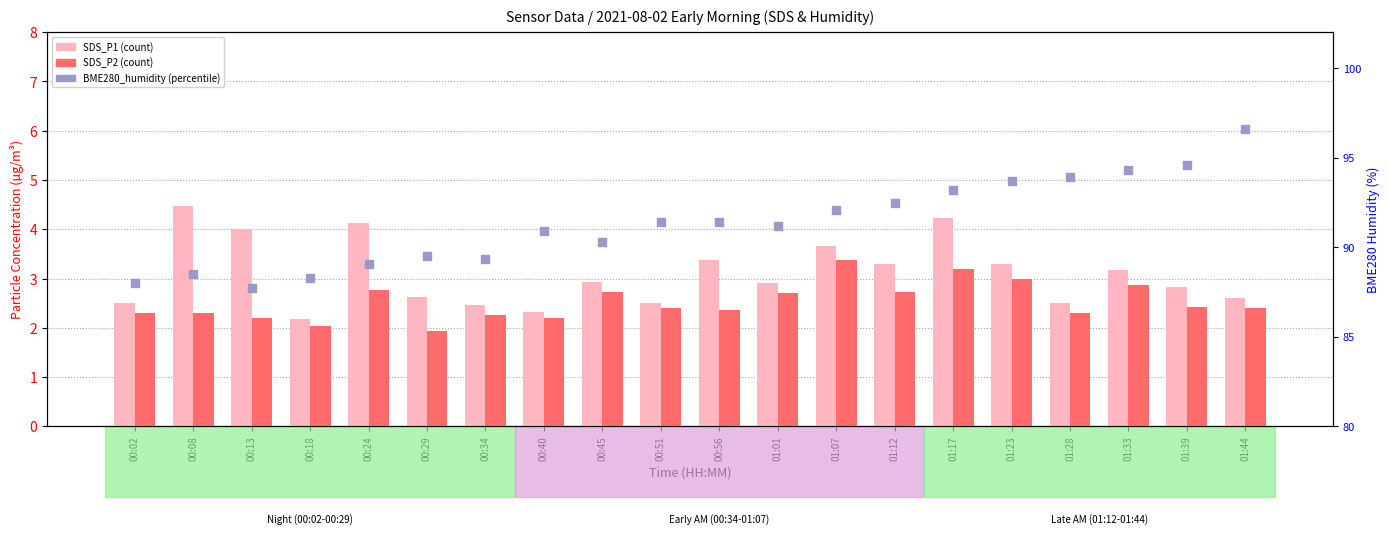

What is the total value across all series at 00:29?

94.1